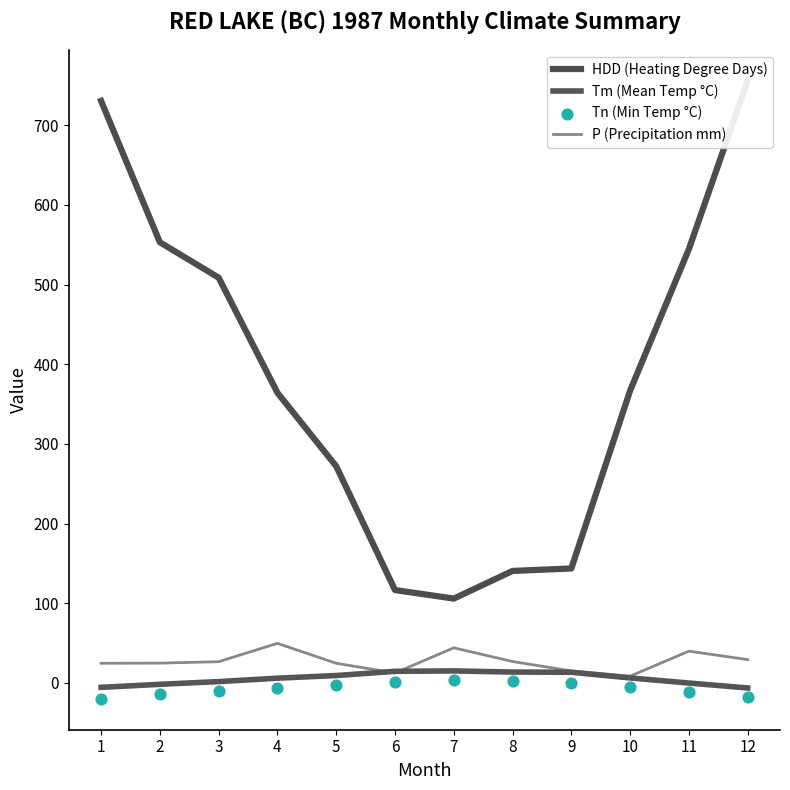

Which series has the largest Y range (max minus min)?

HDD (Heating Degree Days)